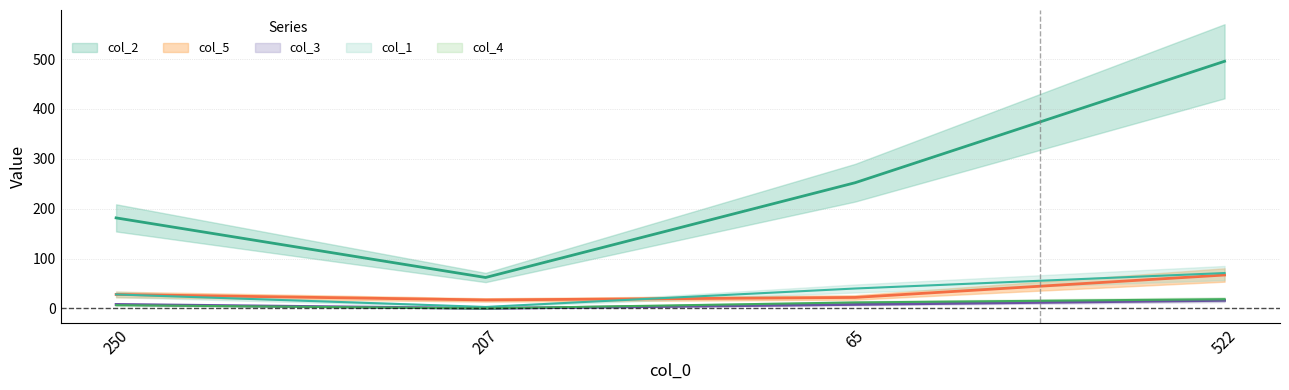

True or false: col_4 and col_2 cross at least once.

False